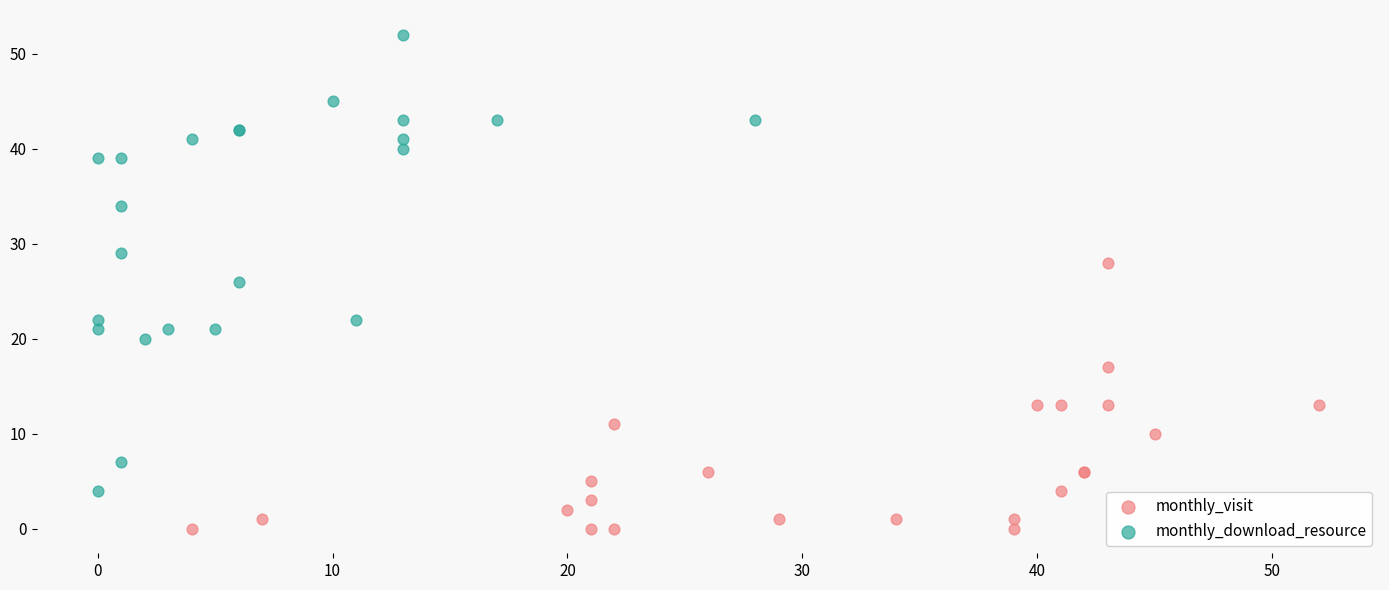

Which series contains the lowest Y value?

monthly_visit